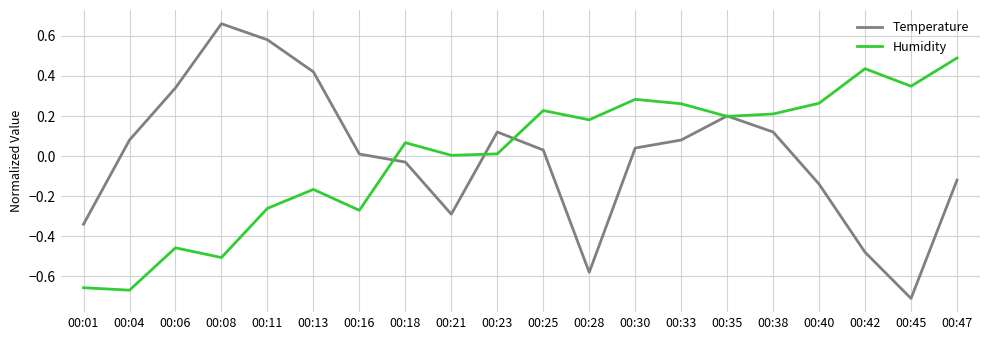

Which label corresponds to the largest value in the chart?

00:08